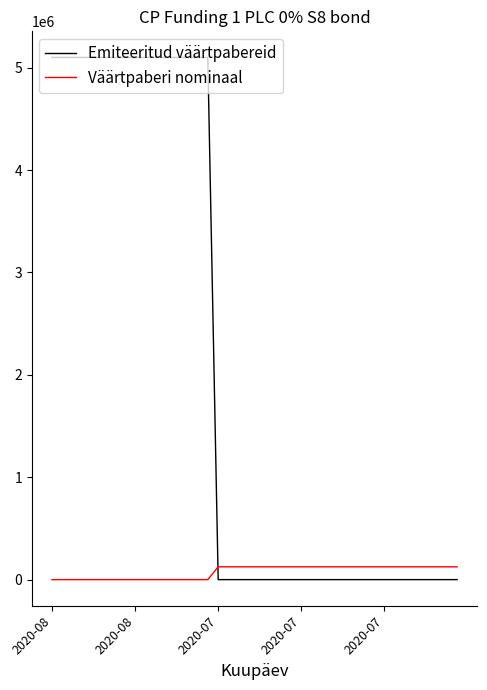

Which series ends up on top after the final intersection of Väärtpaberi nominaal and Emiteeritud väärtpabereid?

Väärtpaberi nominaal